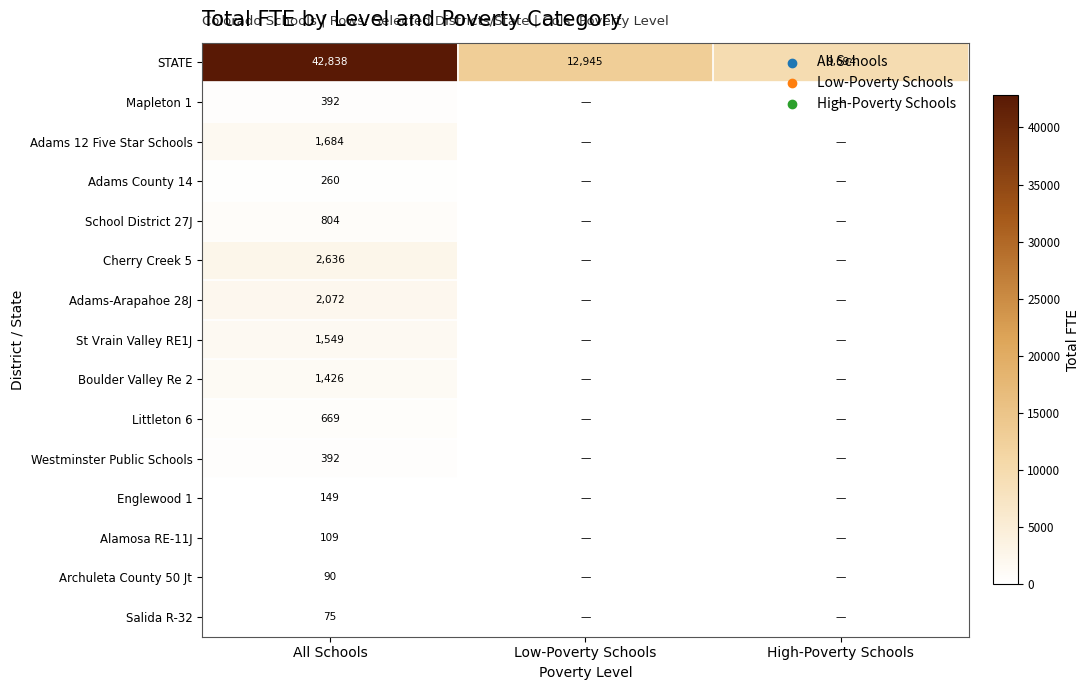

What is the difference between the highest and lowest values at All Schools?

42763